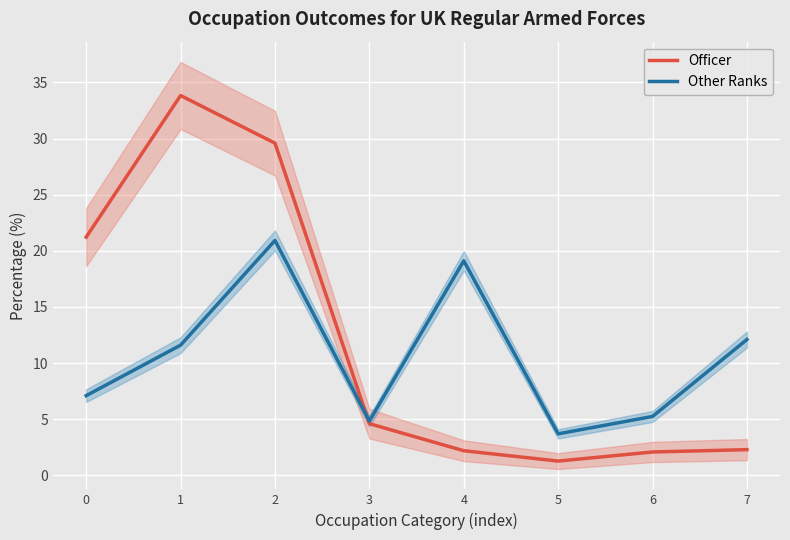

What is the value of the Officer point at the 1st from the left?

21.2